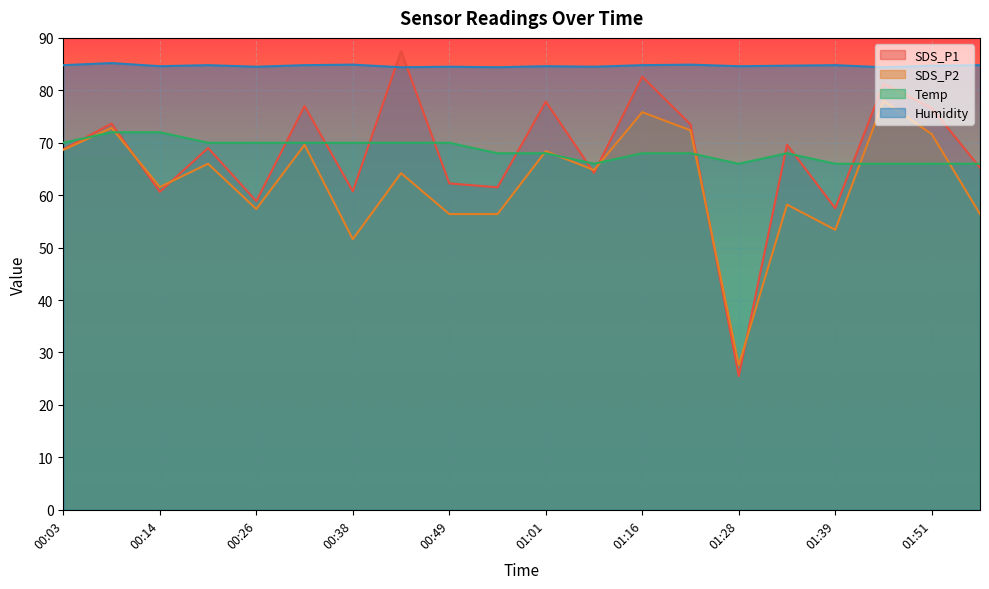

True or false: Temp and SDS_P2 intersect in this chart.

True